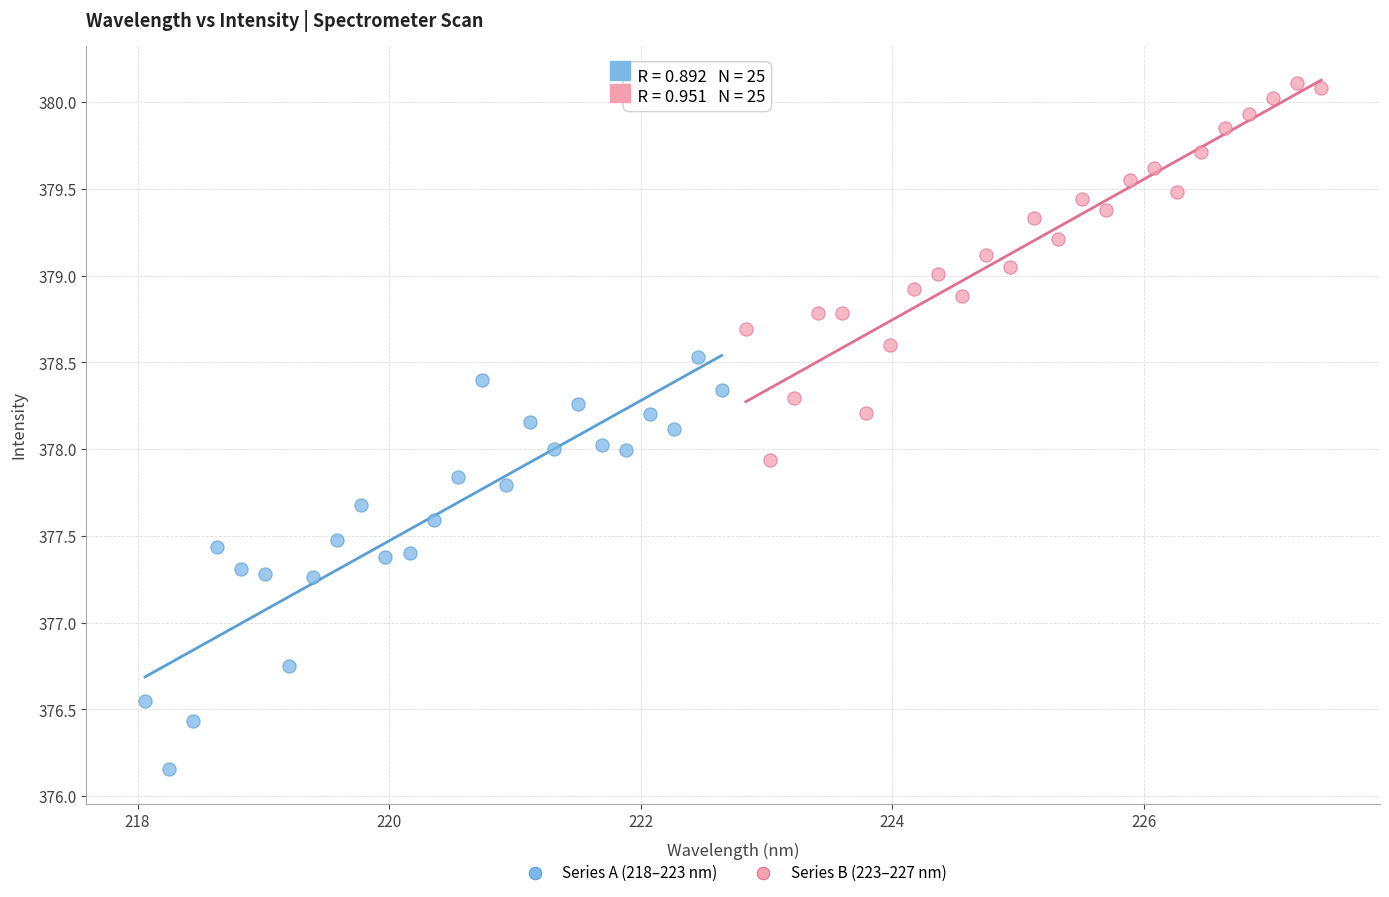

What are all the series names shown in the legend?

Series A (218–223 nm), Series B (223–227 nm)